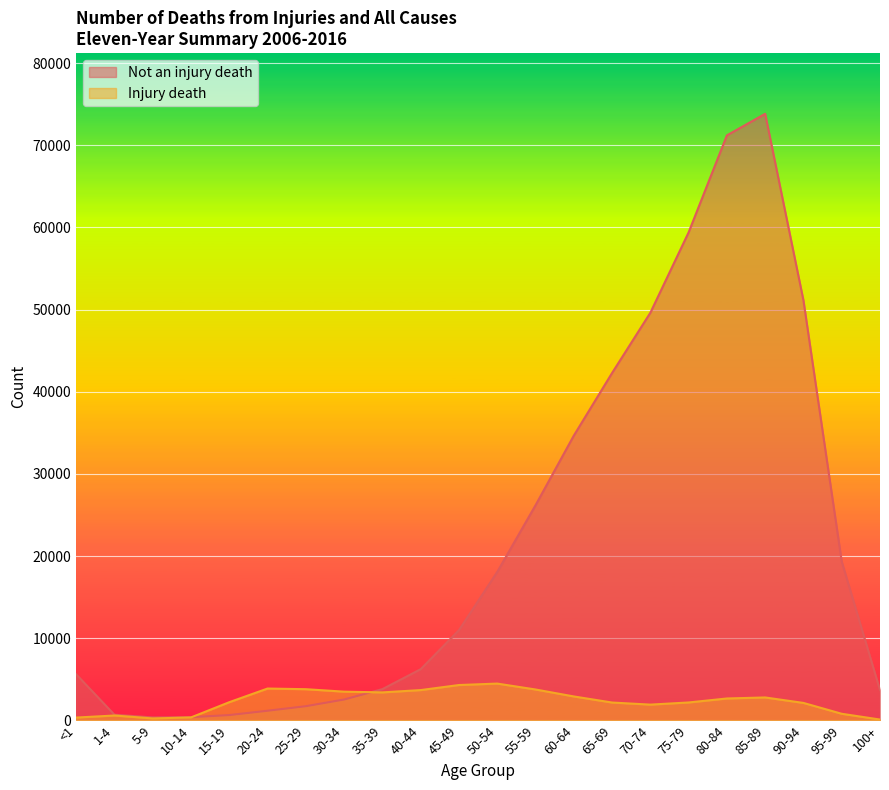

True or false: Injury death and Not an injury death cross at least once.

True